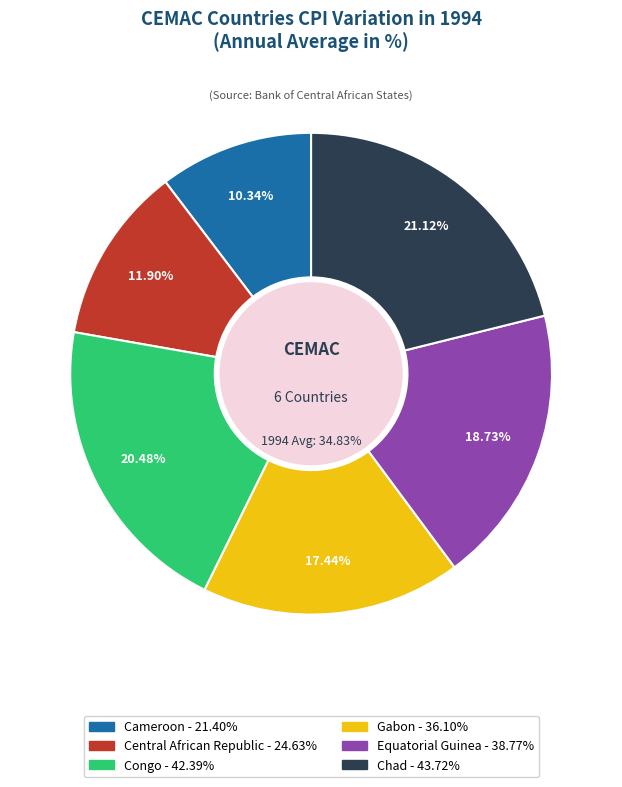

The Gabon slice represents 17% of the pie. True or false?

True